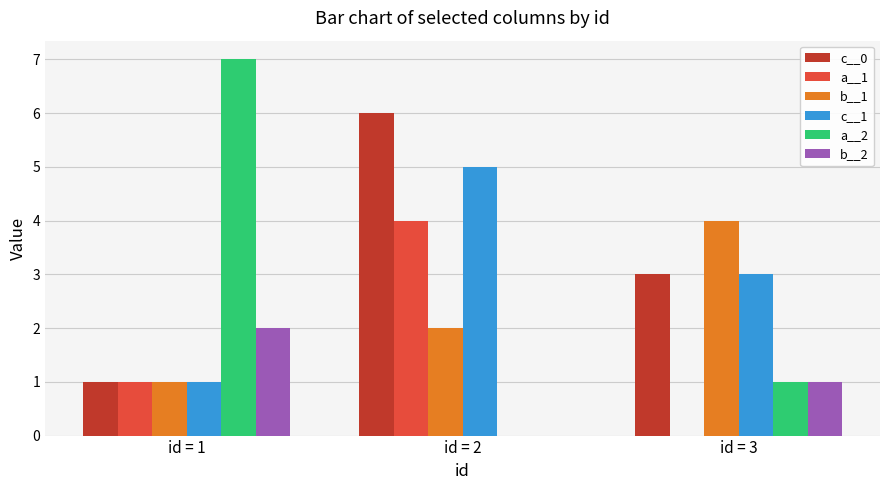

What is the sum of the c__1 values at id = 2 and id = 3?

8